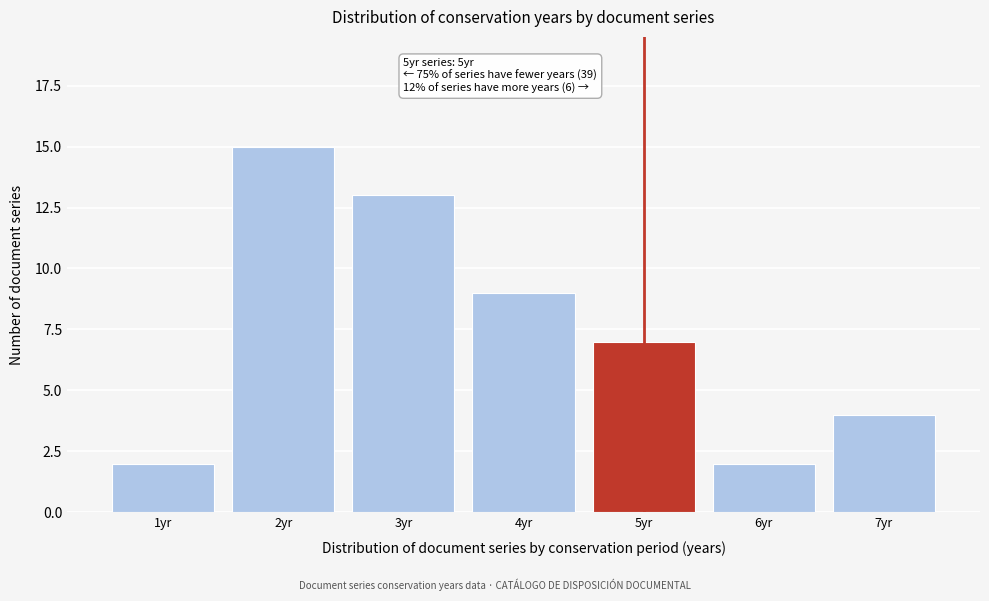

Reading left to right, transcribe all the data shown in this chart.

1yr=2	2yr=15	3yr=13	4yr=9	5yr=7	6yr=2	7yr=4